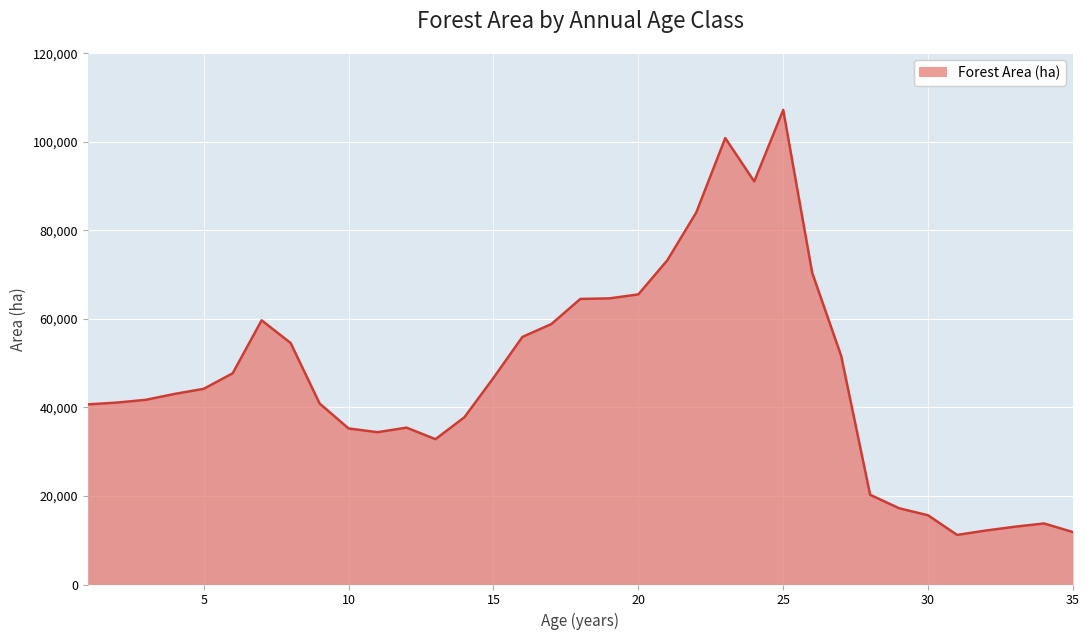

What is the minimum value shown in the chart?

11198.8